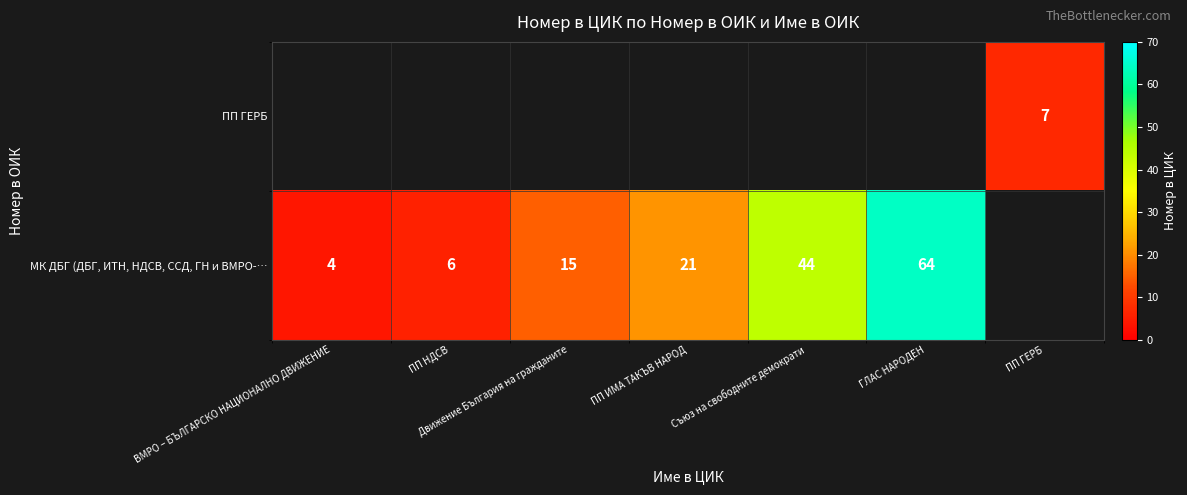

What is the difference between the МК ДБГ (ДБГ, ИТН, НДСВ, ССД, ГН и ВМРО-… values at Движение България на гражданите and ВМРО – БЪЛГАРСКО НАЦИОНАЛНО ДВИЖЕНИЕ?

11